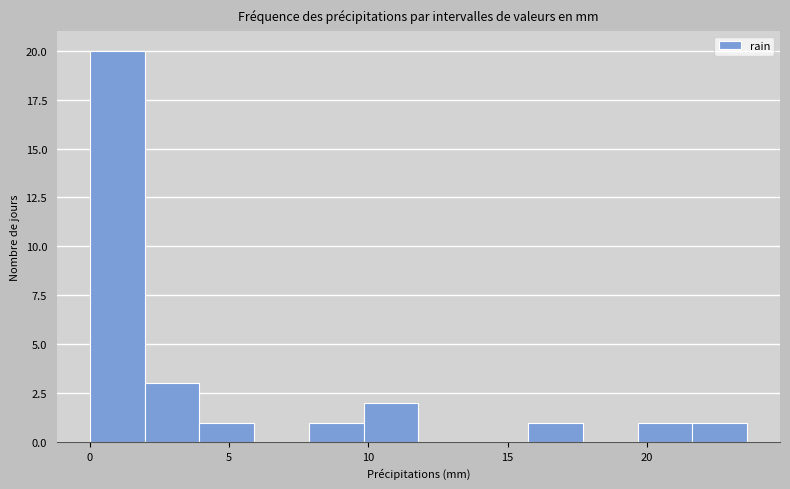

Around what value on the x-axis is the tallest bar? Give the approximate position of its centre, as read against the axis.

1.0